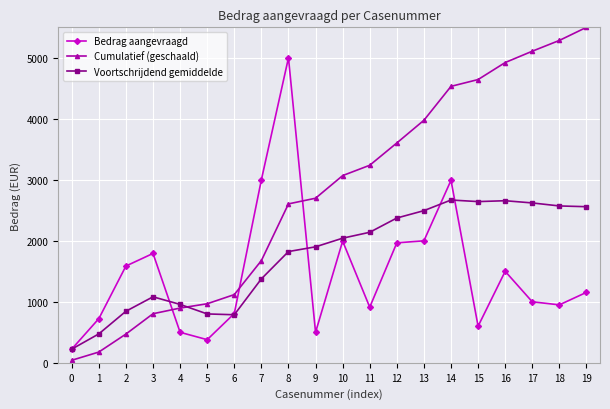

What is the approximate value of Voortschrijdend gemiddelde at 10?

2043.0